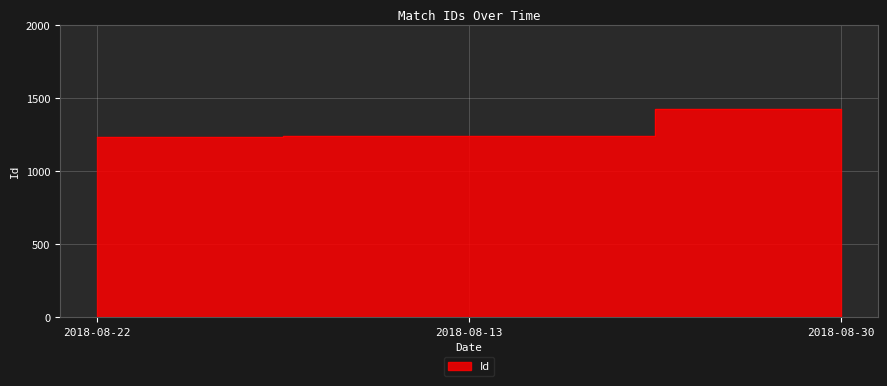

What is the minimum value shown in the chart?

1237